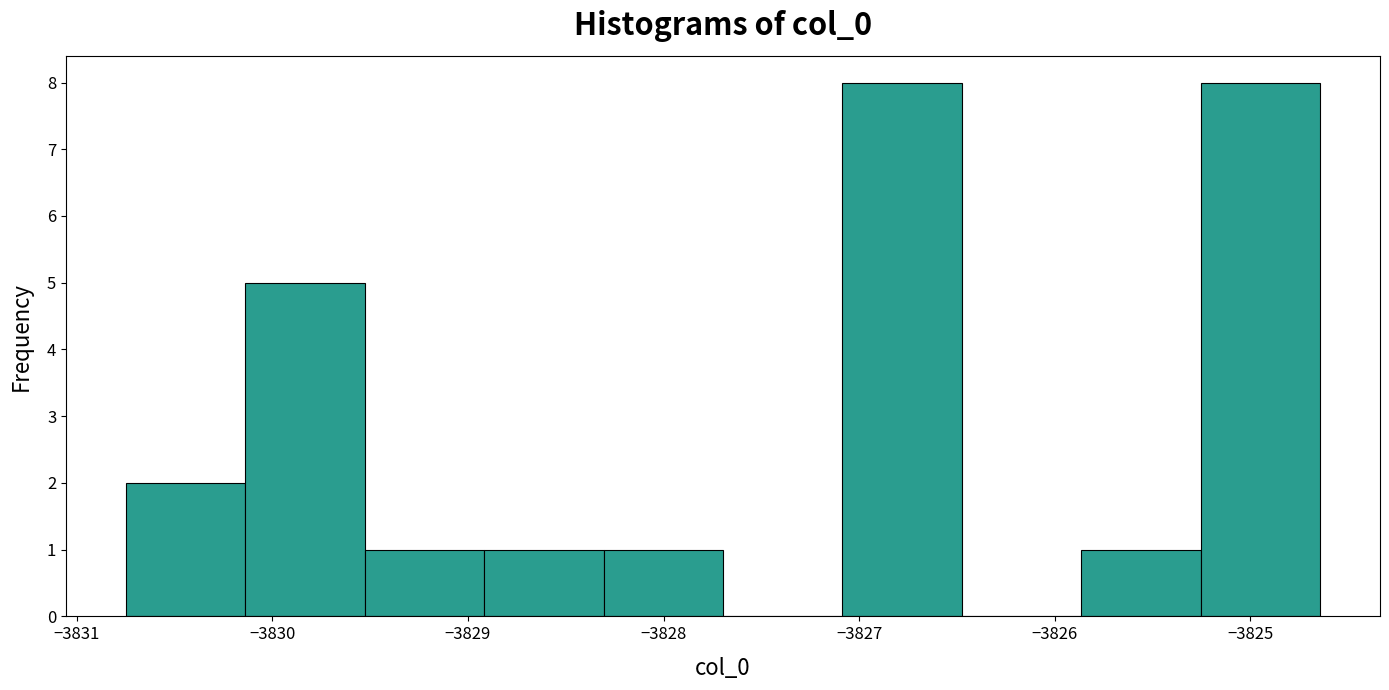

What is the height of the bar covering -3827.1 to -3826.5 on the x-axis? Neither the bar edges nor the heights are printed on the chart, so give them approximately, as read against the axes.

8